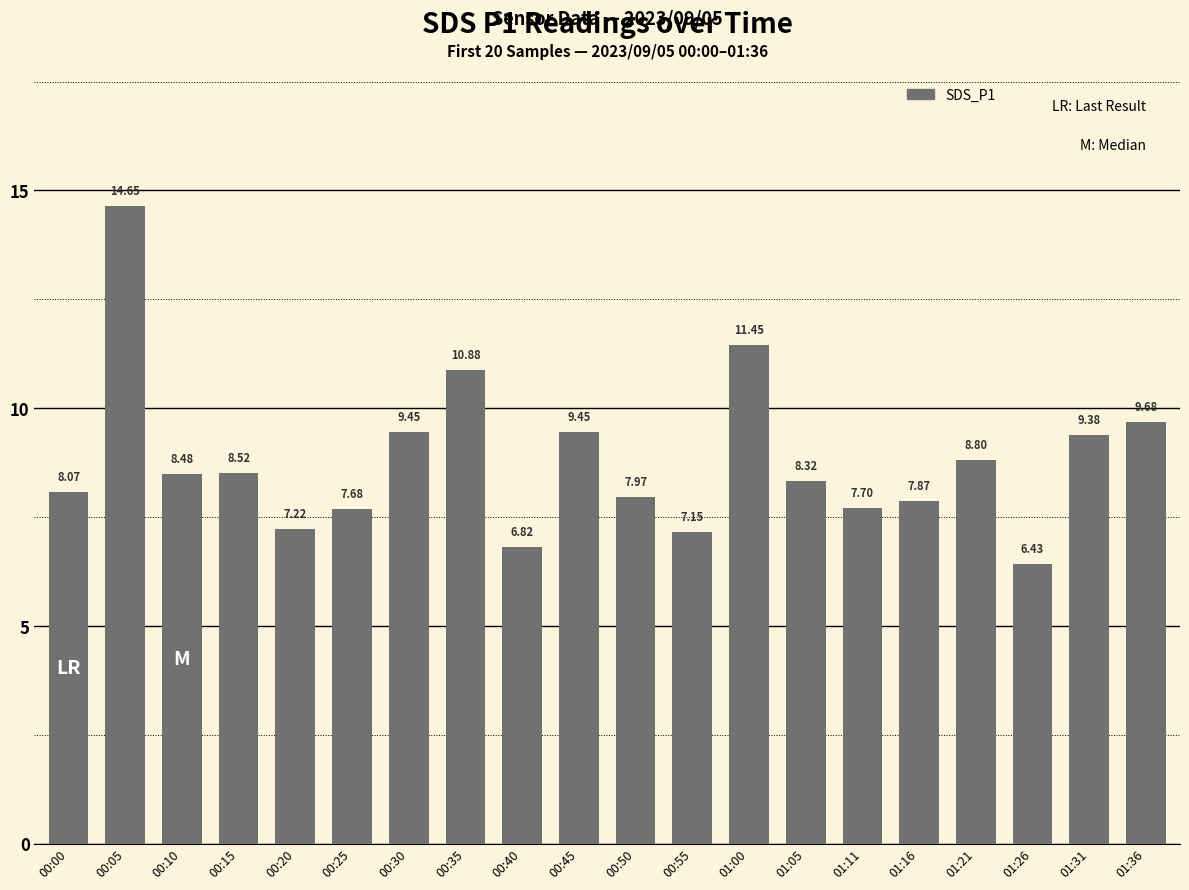

What is the sum of all values?

176.0